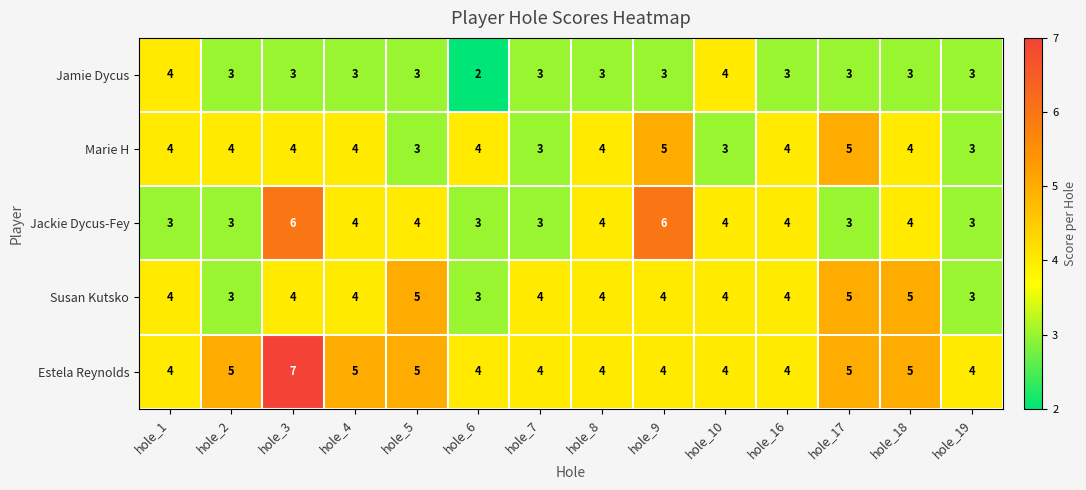

Which series has the largest total across all categories?

Estela Reynolds